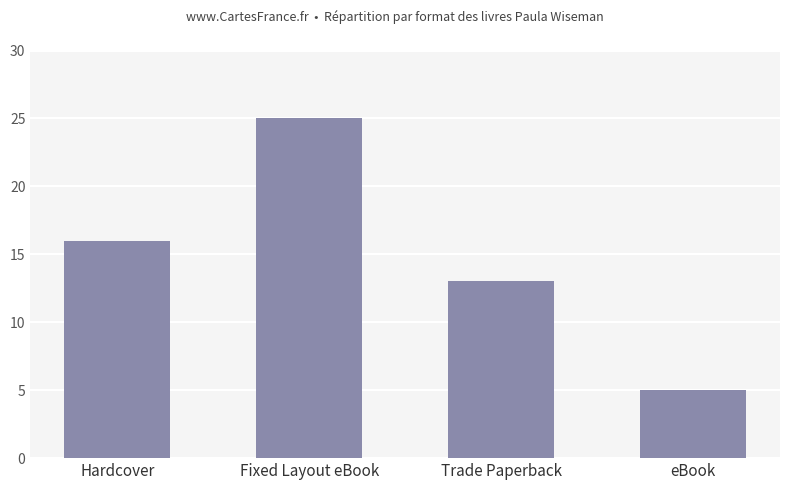

What is the sum of all values?

59